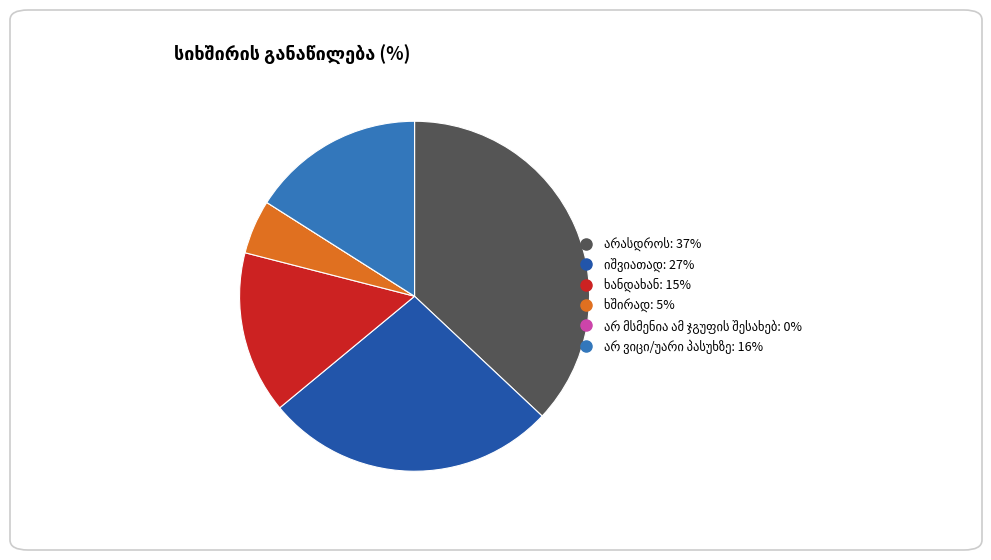

Is there any slice that represents more than half of the pie?

No